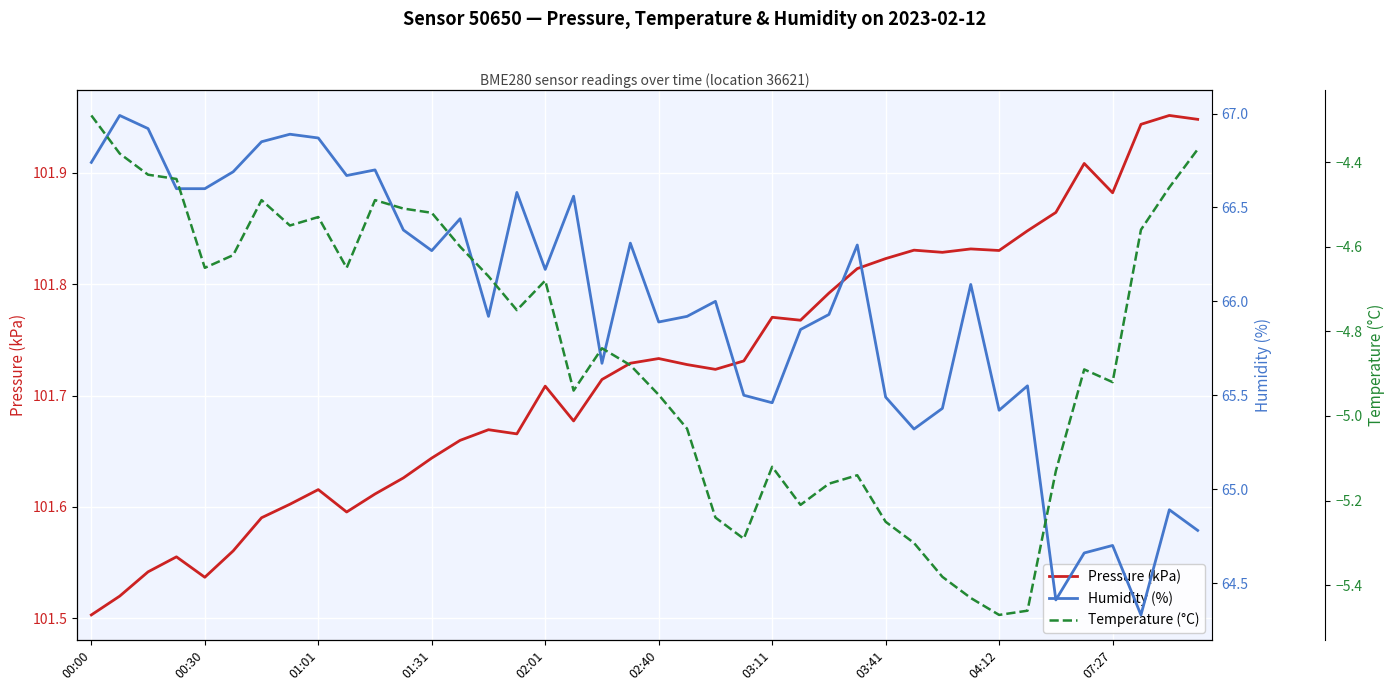

Rank the series by their maximum value, from lowest to highest.

Temperature (°C), Humidity (%), Pressure (kPa)